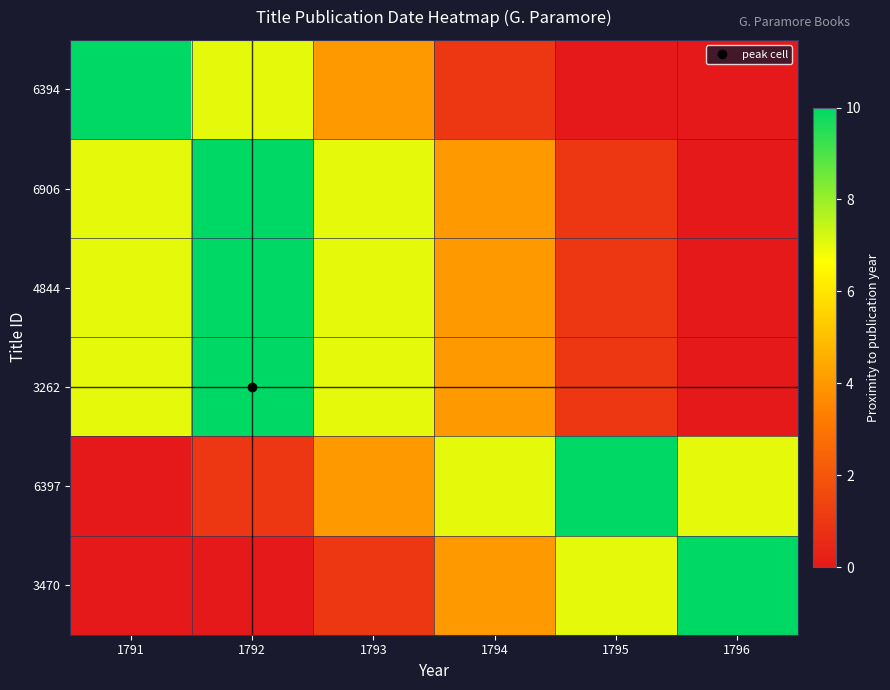

Between 1792 and 1794, which is larger?

1792